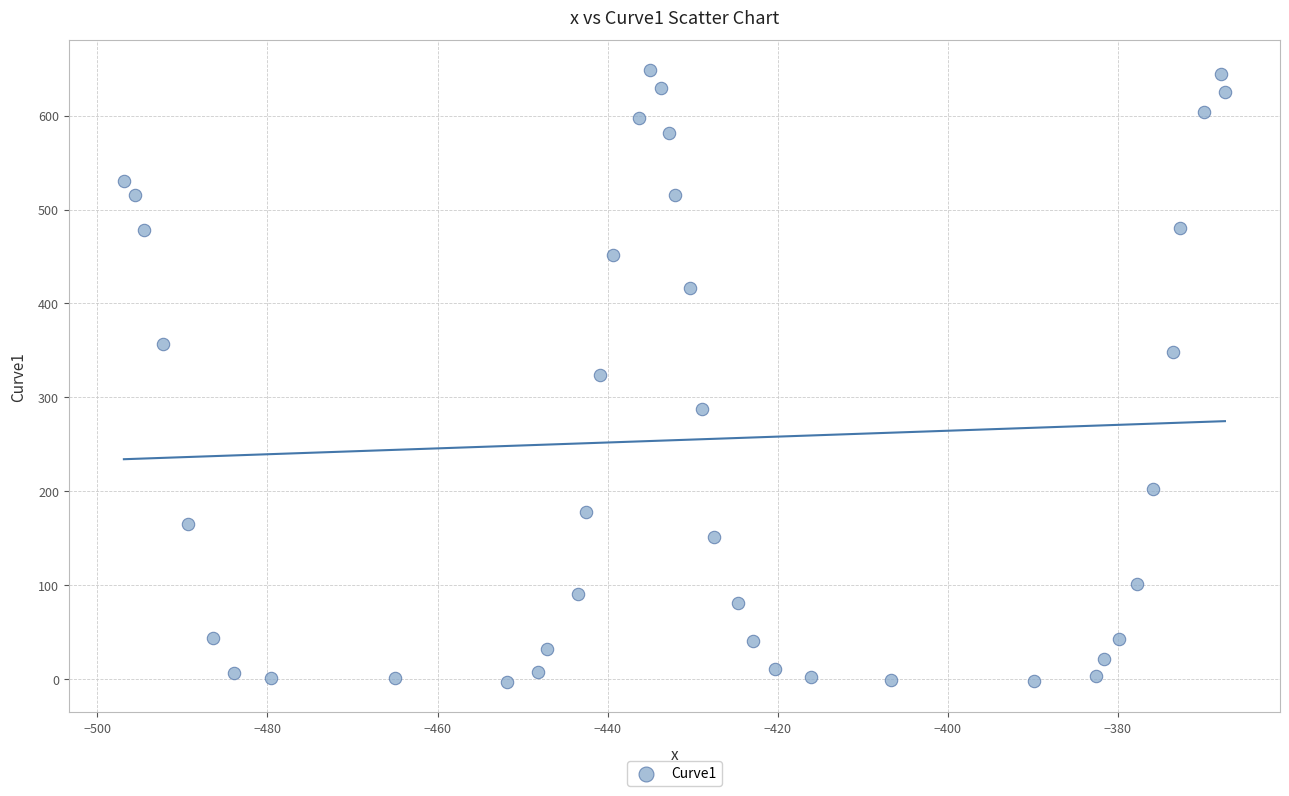

What is the range of X values (max minus min)?

129.5